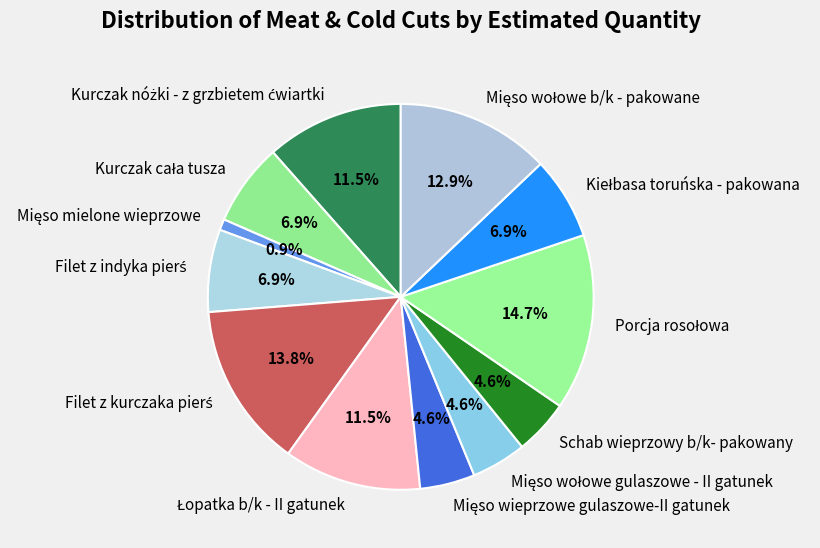

To the nearest percent, what is the average slice percentage?

8%